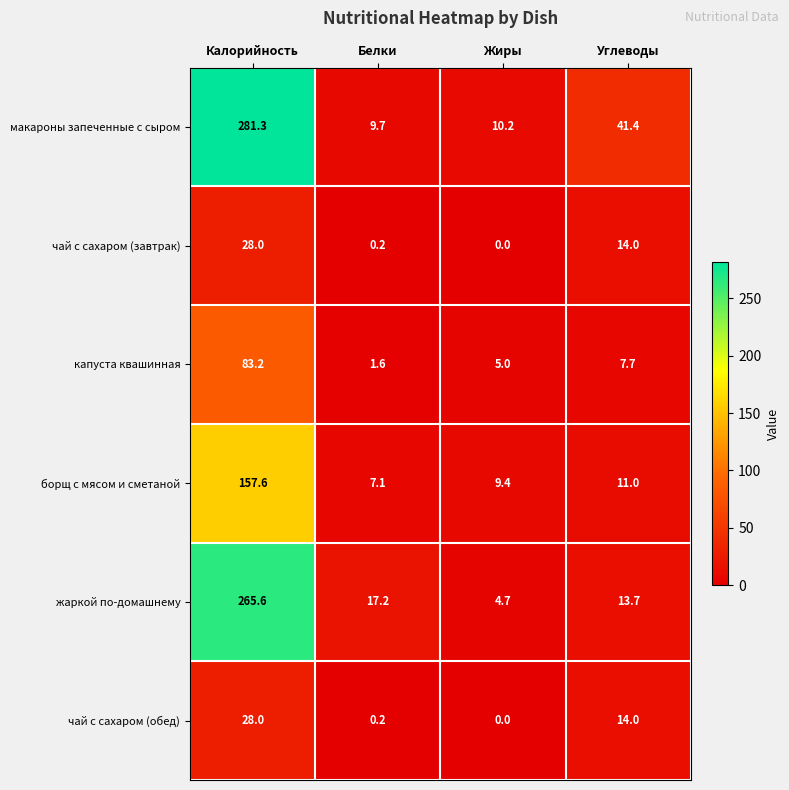

What is the difference between the maximum and second lowest values in the макароны запеченные с сыром series?

271.1